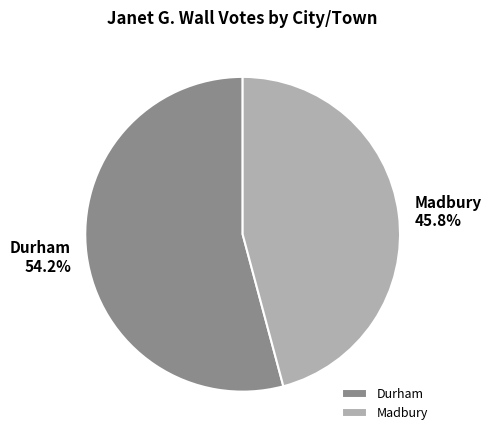

To the nearest percent, what is the average slice percentage?

50%